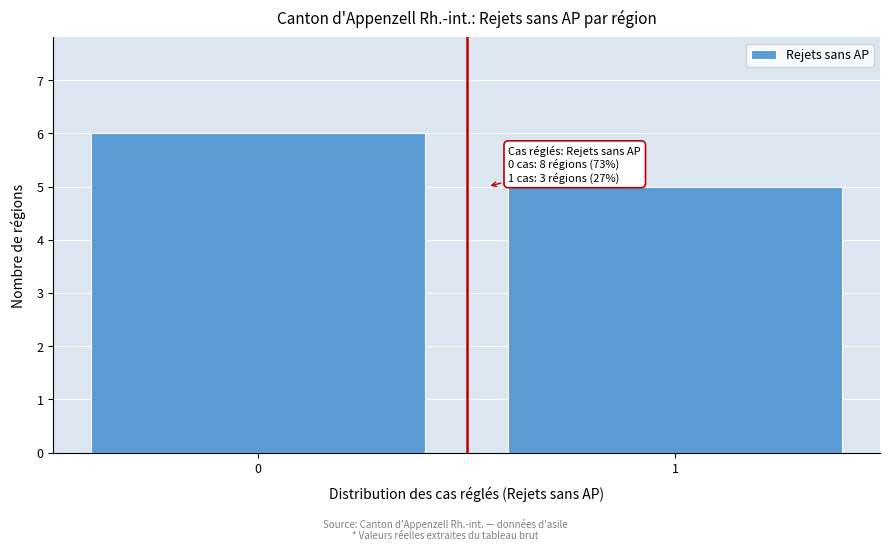

Reading right to left, what are all the values shown in this chart?

1=5	0=6